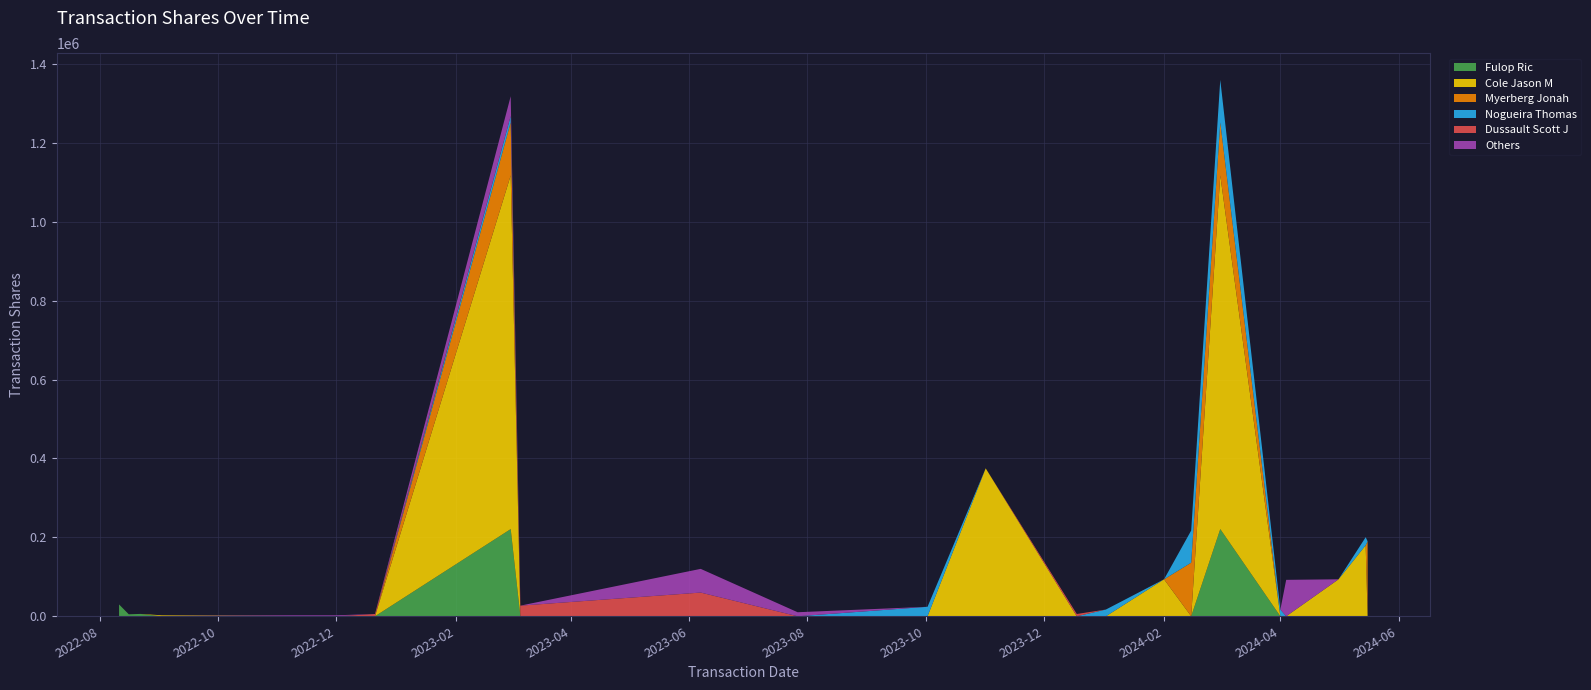

Reading left to right, transcribe all the data shown in this chart.

Fulop Ric: 2022-08-11=30000	2022-08-16=5000	2022-08-22=6000	2022-09-02=0	2022-12-01=0	2022-12-21=0	2023-03-01=220986	2023-03-06=0	2023-06-07=0	2023-07-27=0	2023-10-02=0	2023-11-01=0	2023-12-18=0	2024-01-02=0	2024-02-01=0	2024-02-15=0	2024-03-01=220986	2024-04-01=0	2024-04-04=0	2024-05-01=0	2024-05-15=0	2024-05-16=0
Cole Jason M: 2022-08-11=0	2022-08-16=0	2022-08-22=0	2022-09-02=2484	2022-12-01=0	2022-12-21=0	2023-03-01=896495	2023-03-06=0	2023-06-07=0	2023-07-27=0	2023-10-02=0	2023-11-01=375000	2023-12-18=0	2024-01-02=0	2024-02-01=93750	2024-02-15=0	2024-03-01=896495	2024-04-01=0	2024-04-04=0	2024-05-01=93750	2024-05-15=180000	2024-05-16=0
Myerberg Jonah: 2022-08-11=0	2022-08-16=0	2022-08-22=0	2022-09-02=0	2022-12-01=0	2022-12-21=0	2023-03-01=134474	2023-03-06=0	2023-06-07=0	2023-07-27=0	2023-10-02=0	2023-11-01=0	2023-12-18=0	2024-01-02=0	2024-02-01=0	2024-02-15=135869	2024-03-01=134474	2024-04-01=0	2024-04-04=0	2024-05-01=0	2024-05-15=0	2024-05-16=190004
Nogueira Thomas: 2022-08-11=0	2022-08-16=0	2022-08-22=0	2022-09-02=0	2022-12-01=0	2022-12-21=0	2023-03-01=16304	2023-03-06=0	2023-06-07=0	2023-07-27=0	2023-10-02=24068	2023-11-01=0	2023-12-18=0	2024-01-02=17073	2024-02-01=0	2024-02-15=81521	2024-03-01=107579	2024-04-01=17072	2024-04-04=0	2024-05-01=0	2024-05-15=20380	2024-05-16=0
Dussault Scott J: 2022-08-11=0	2022-08-16=0	2022-08-22=0	2022-09-02=0	2022-12-01=0	2022-12-21=5800	2023-03-01=0	2023-03-06=26969	2023-06-07=60085	2023-07-27=0	2023-10-02=0	2023-11-01=0	2023-12-18=5801	2024-01-02=0	2024-02-01=0	2024-02-15=0	2024-03-01=0	2024-04-01=0	2024-04-04=0	2024-05-01=0	2024-05-15=0	2024-05-16=0
Others: 2022-08-11=0	2022-08-16=0	2022-08-22=0	2022-09-02=0	2022-12-01=2483	2022-12-21=0	2023-03-01=49819	2023-03-06=0	2023-06-07=60085	2023-07-27=10246	2023-10-02=0	2023-11-01=0	2023-12-18=0	2024-01-02=0	2024-02-01=0	2024-02-15=0	2024-03-01=0	2024-04-01=0	2024-04-04=92336	2024-05-01=0	2024-05-15=0	2024-05-16=0